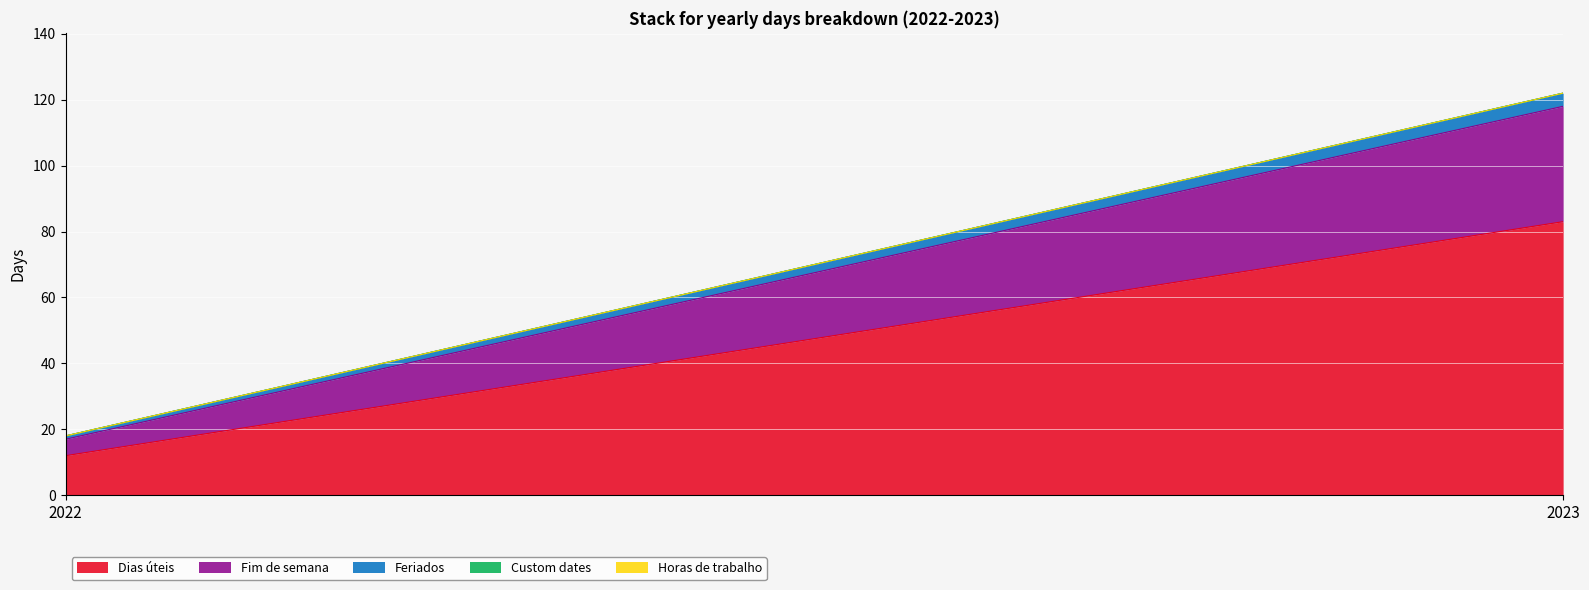

What is the difference between the highest and lowest values at 2023?

83